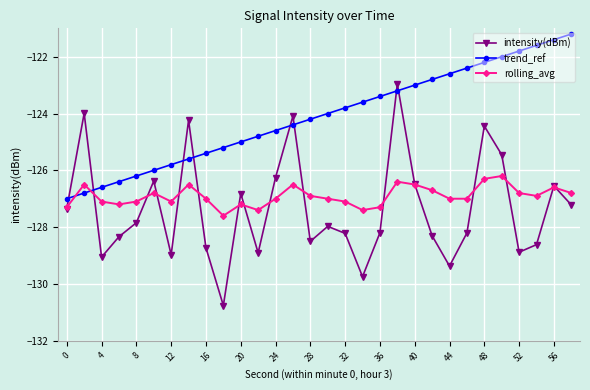

What are all the series names shown in the legend?

intensity(dBm), trend_ref, rolling_avg